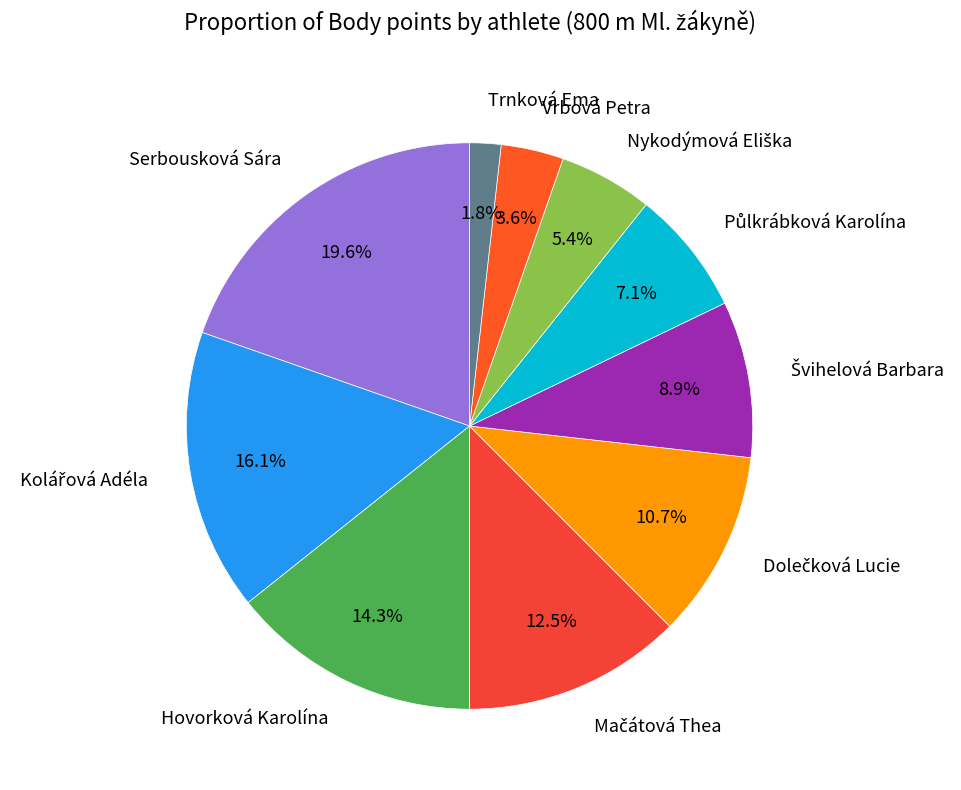

Which slice is the smallest?

Trnková Ema